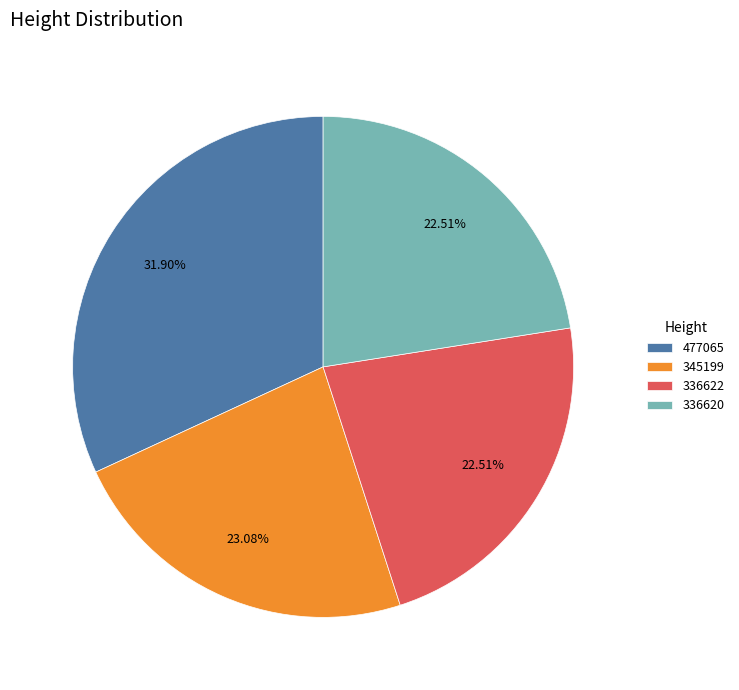

The 477065 slice represents 24% of the pie. True or false?

False